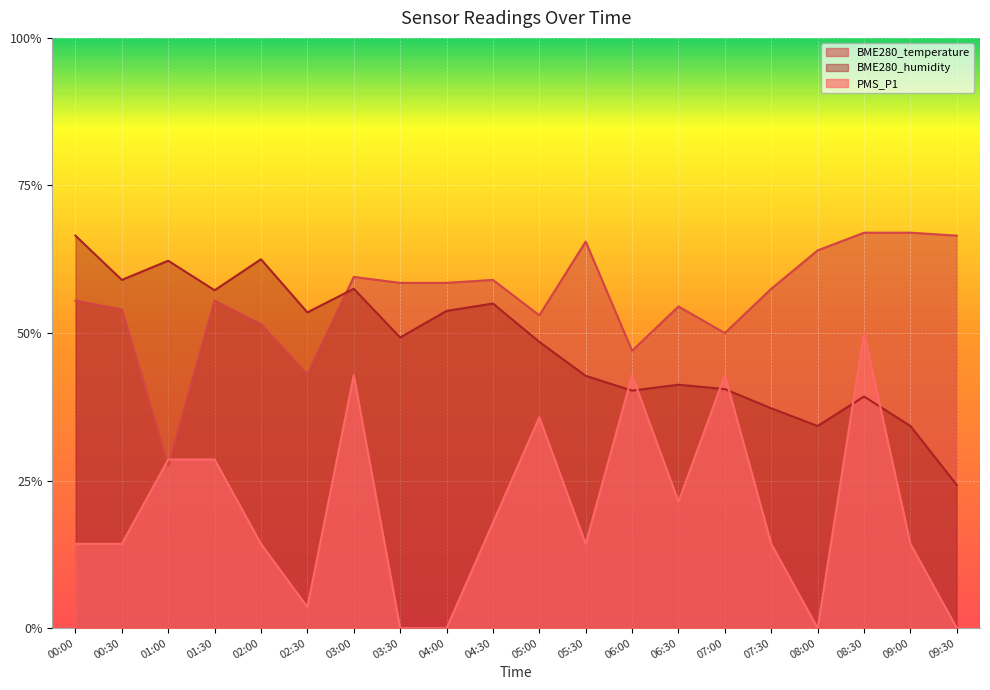

How many BME280_humidity values are between 0 and 1?

20